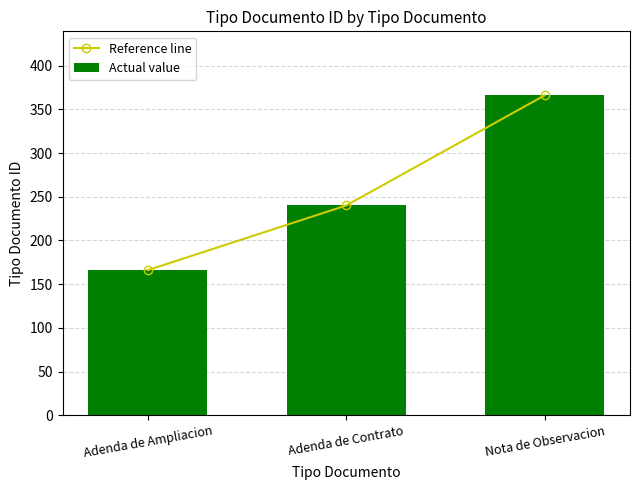

Read the Reference line value at Adenda de Contrato, to the nearest 5.

240